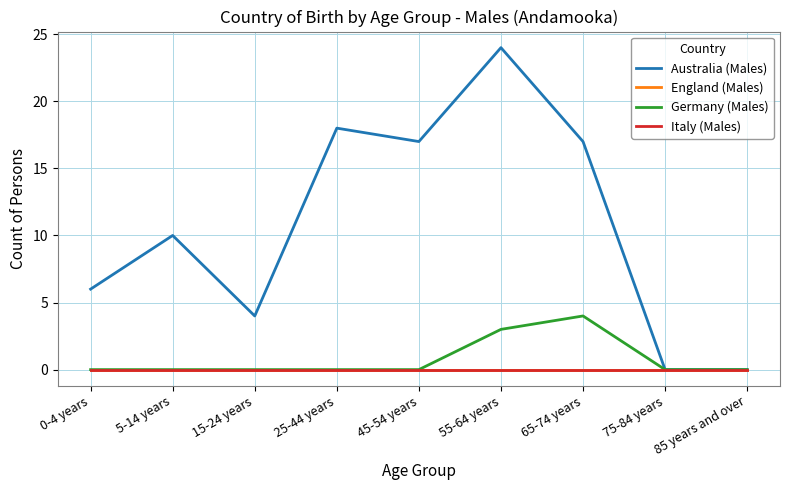

What is the average value of the Germany (Males) series?

1